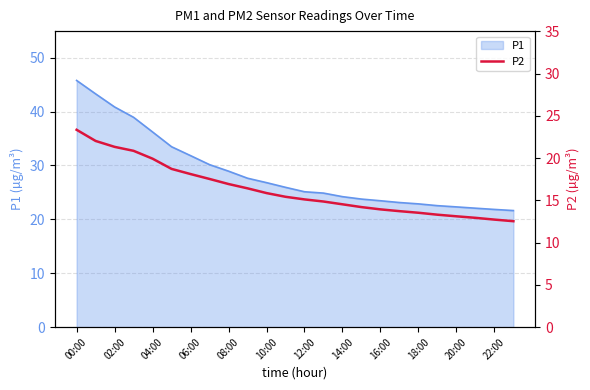

The value of P1 at 10:00 is 10.1. True or false?

False